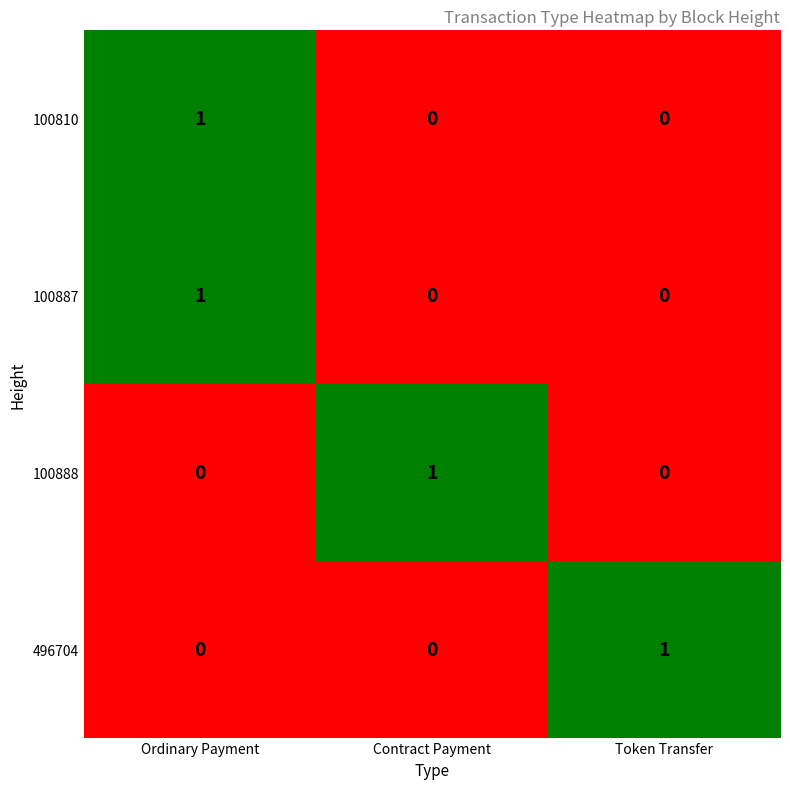

How many 100888 values are between 0 and 1?

3